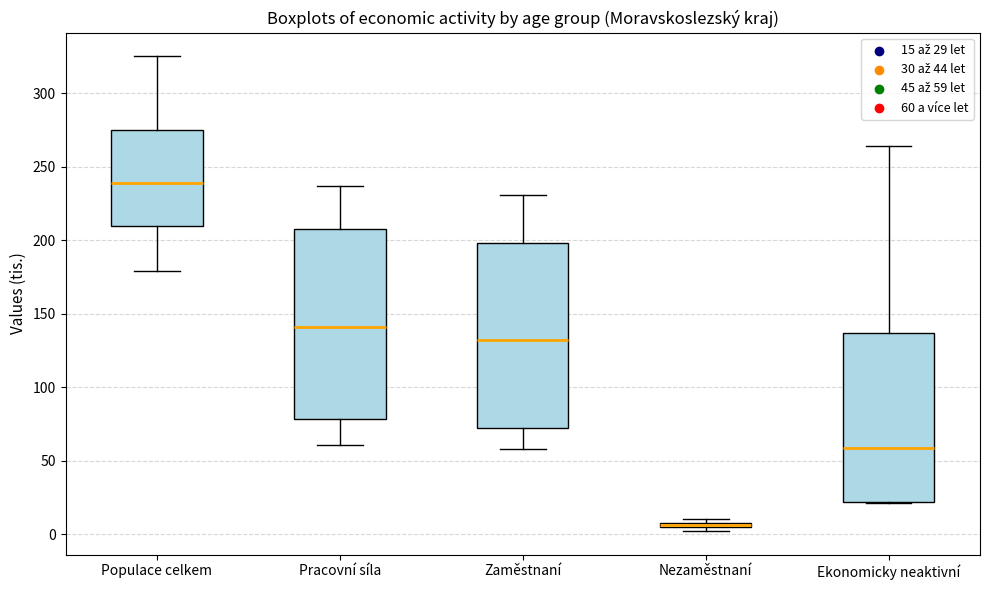

Where does the lower whisker of the box for Zaměstnaní end on the y-axis? The values are not printed on the chart, so give them approximately, as read against the axis.

60